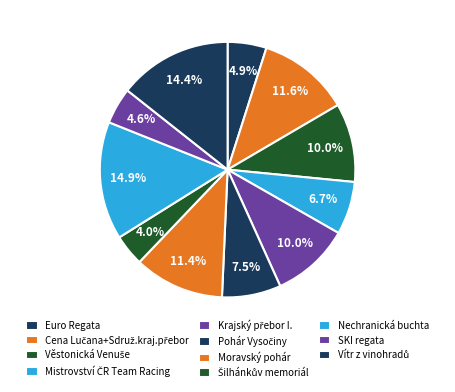

Does any single category account for the majority?

No